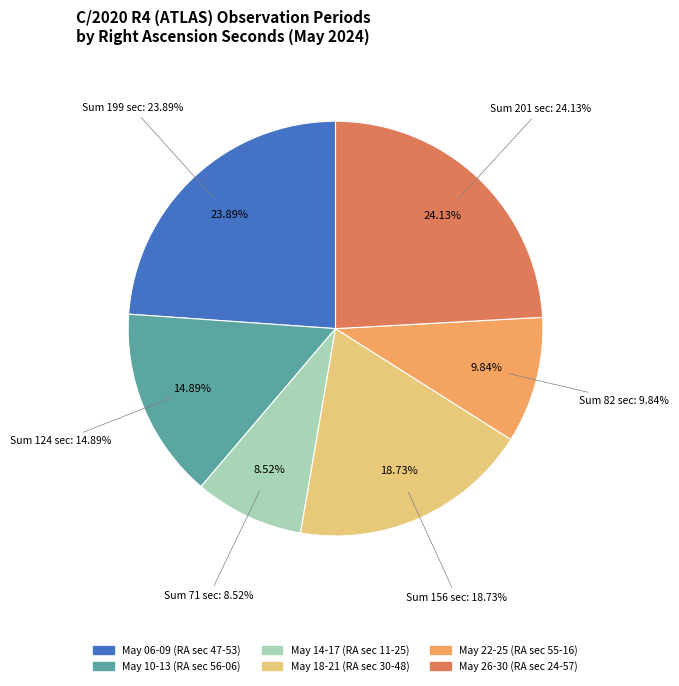

Count the number of slices in the pie.

9